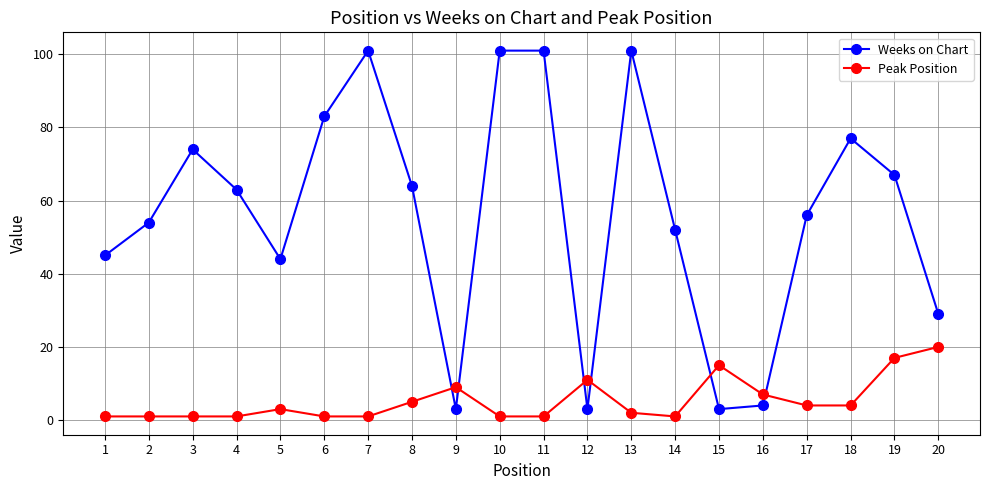

Reading left to right, transcribe all the data shown in this chart.

Weeks on Chart: 1=45	2=54	3=74	4=63	5=44	6=83	7=101	8=64	9=3	10=101	11=101	12=3	13=101	14=52	15=3	16=4	17=56	18=77	19=67	20=29
Peak Position: 1=1	2=1	3=1	4=1	5=3	6=1	7=1	8=5	9=9	10=1	11=1	12=11	13=2	14=1	15=15	16=7	17=4	18=4	19=17	20=20